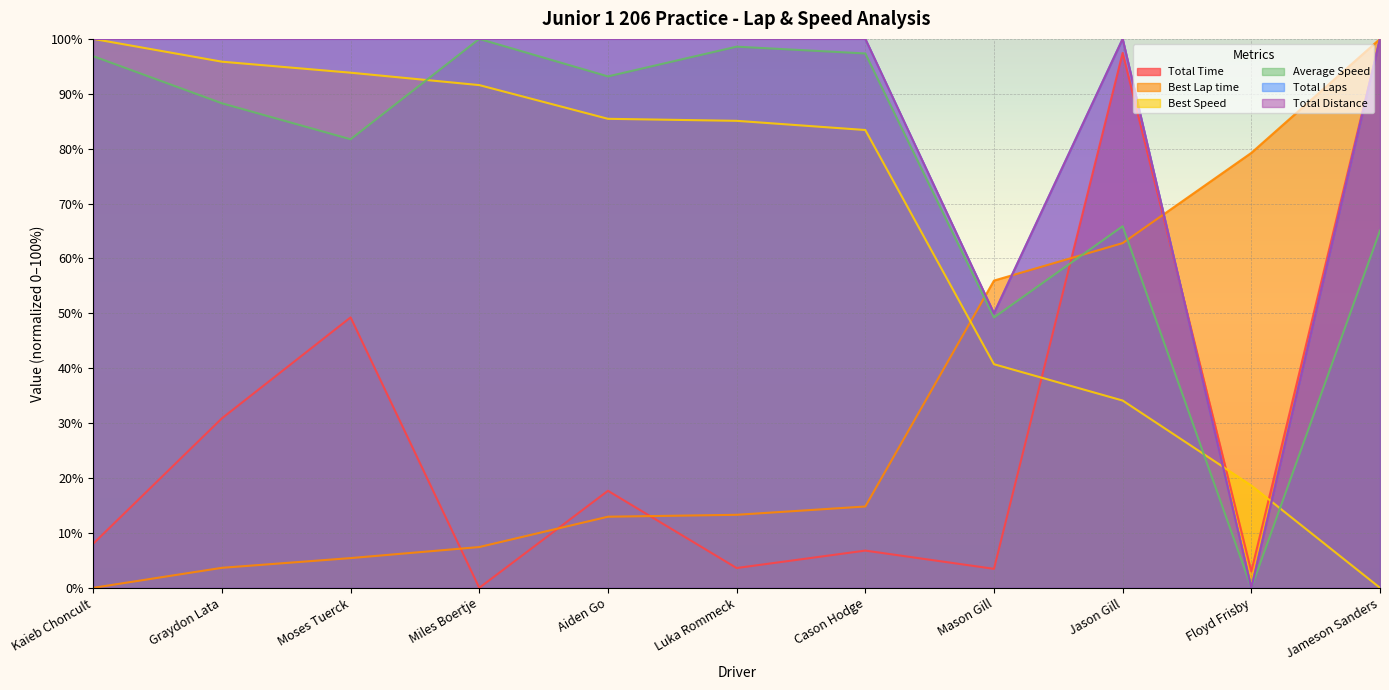

At which category does the chart reach its minimum across all series?

Miles Boertje